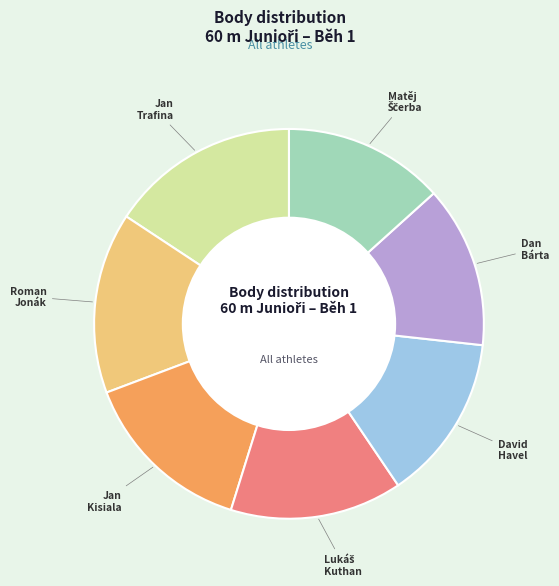

Is there a majority slice in this chart?

No